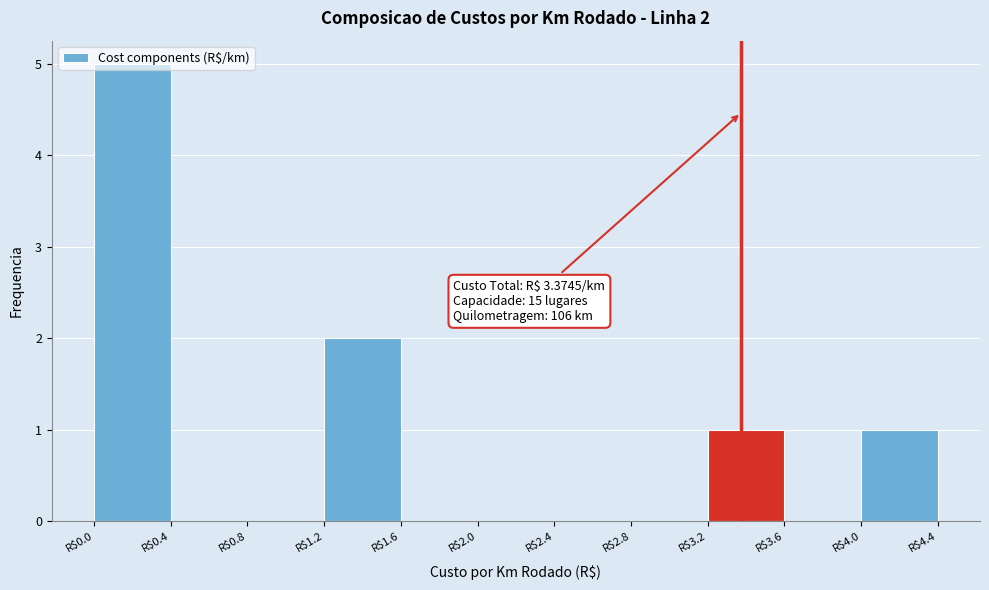

Over which range of the x-axis is the bar tallest?

0.0 to 0.4